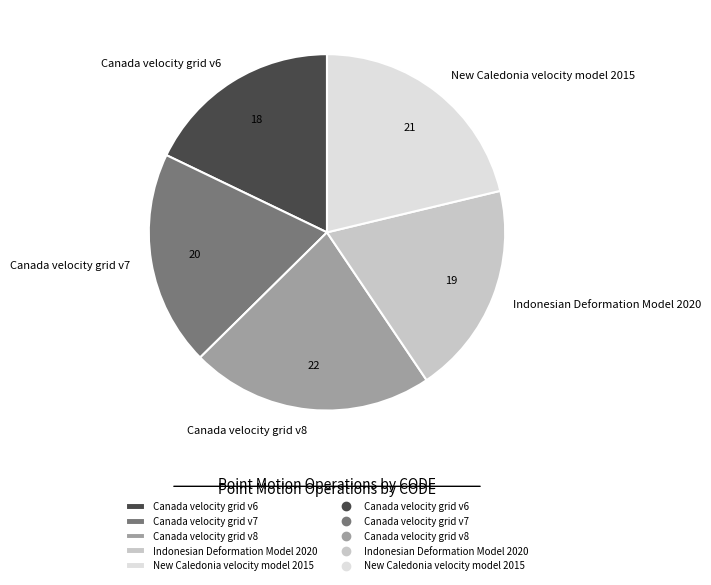

What is the smallest slice in the pie chart?

Canada velocity grid v6